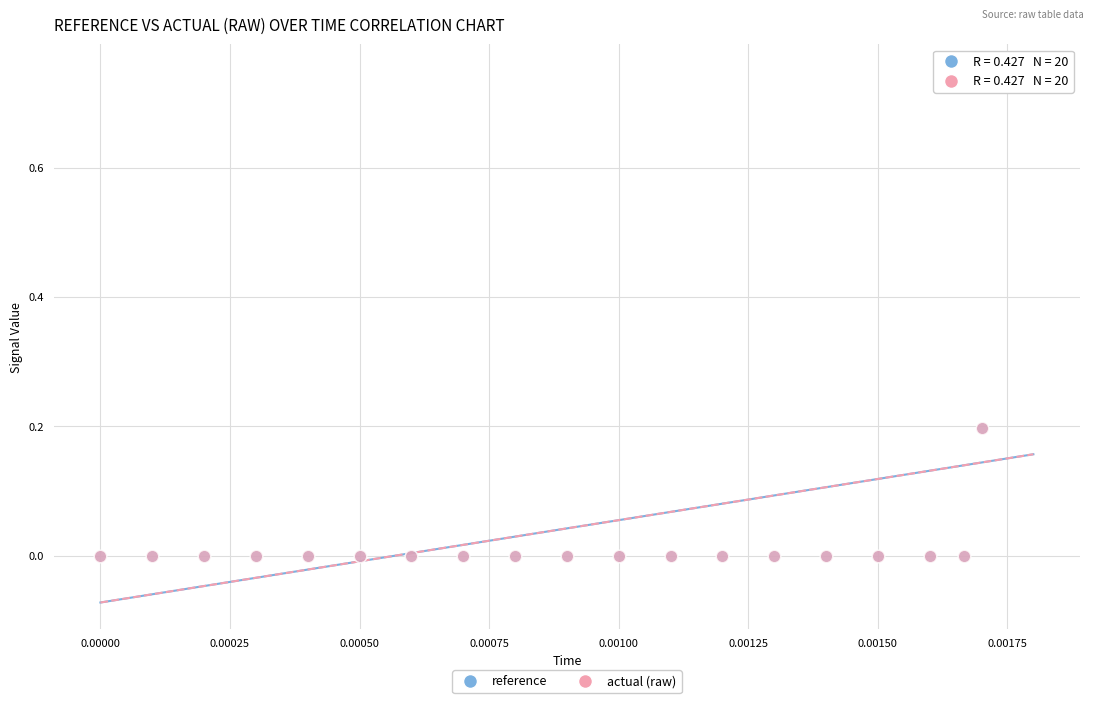

What are all the series names shown in the legend?

reference, actual (raw)